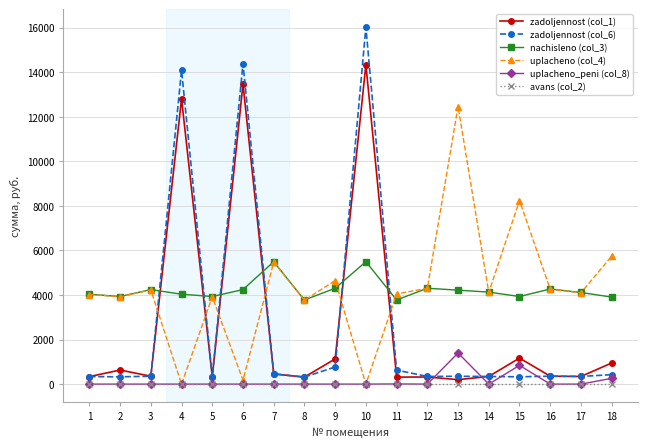

Does the chart have visible grid lines?

Yes